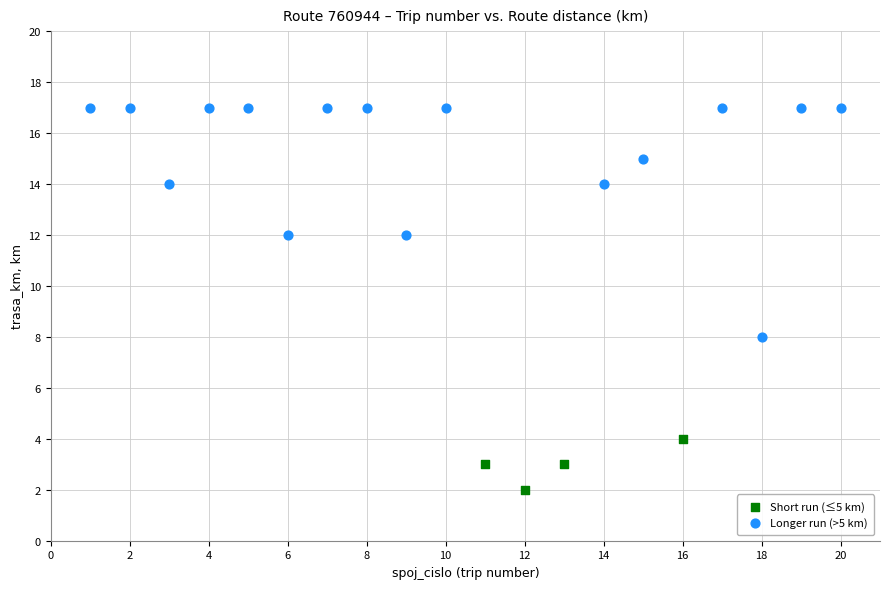

Which series reaches the maximum Y coordinate?

Longer run (>5 km)